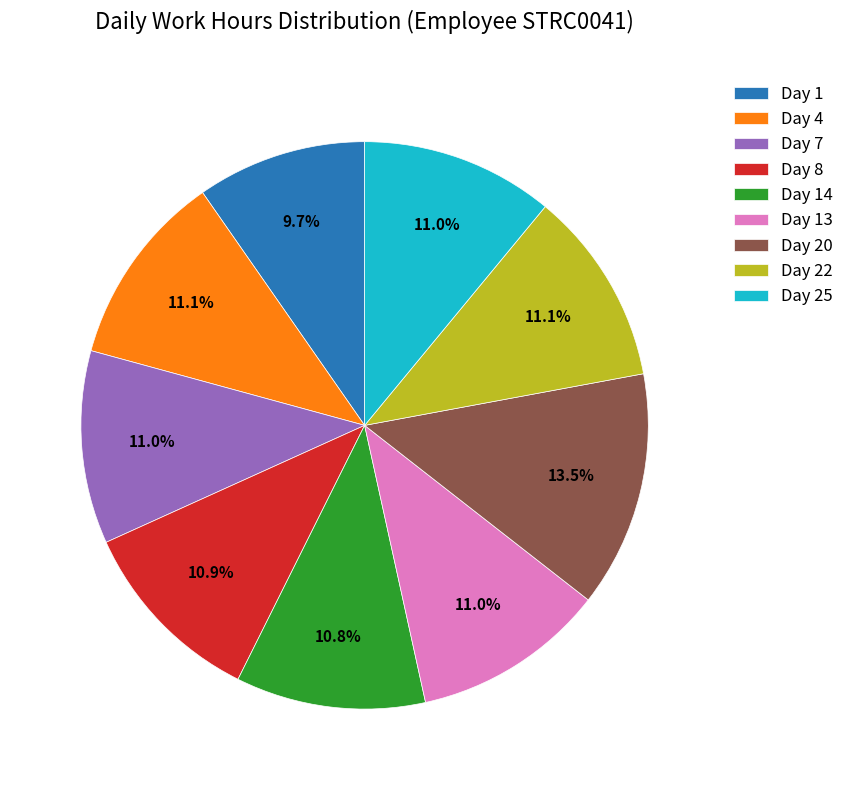

Is there a majority slice in this chart?

No